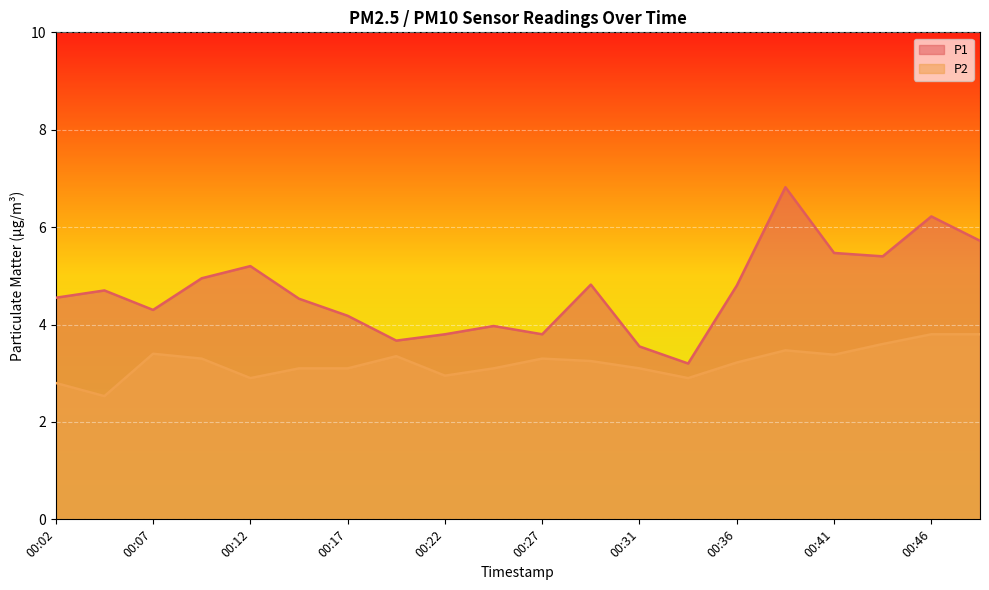

How many lines are shown in the chart?

2